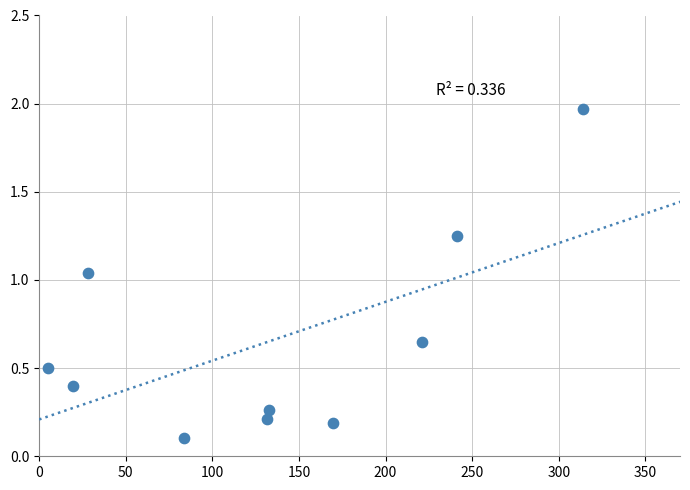

What is the range of X values (max minus min)?

309.1